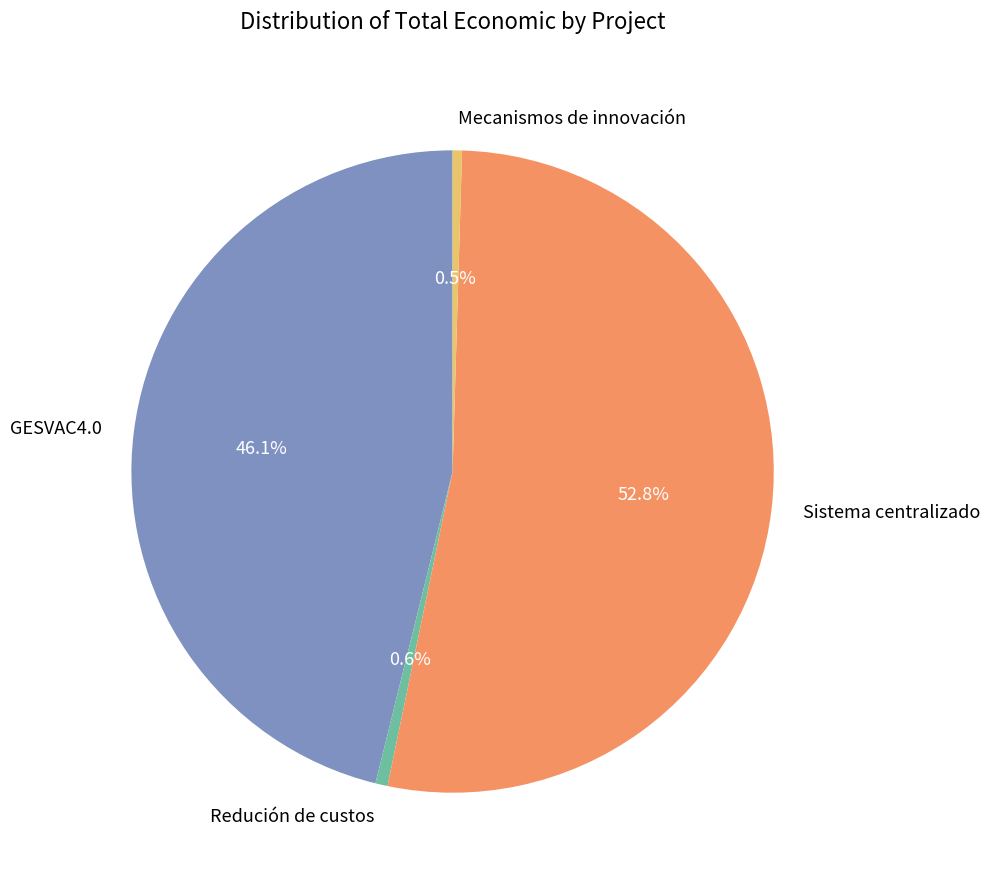

What is the largest slice in the pie chart?

Sistema centralizado